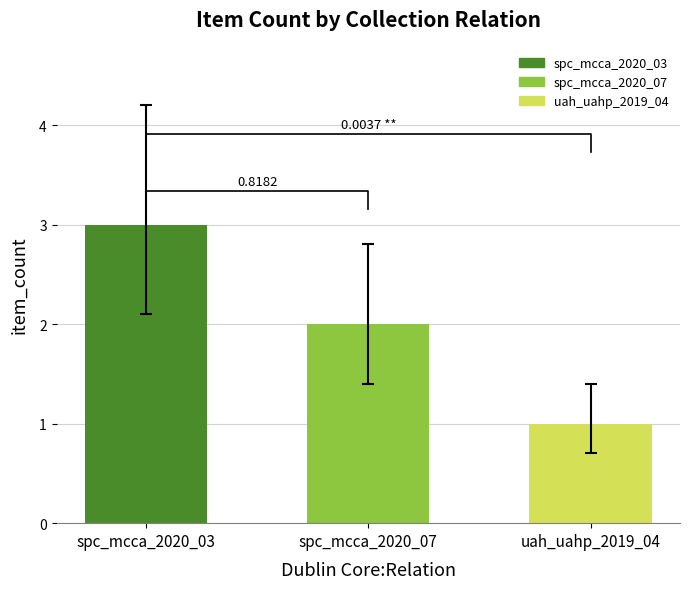

Count the number of values greater than 2.

1